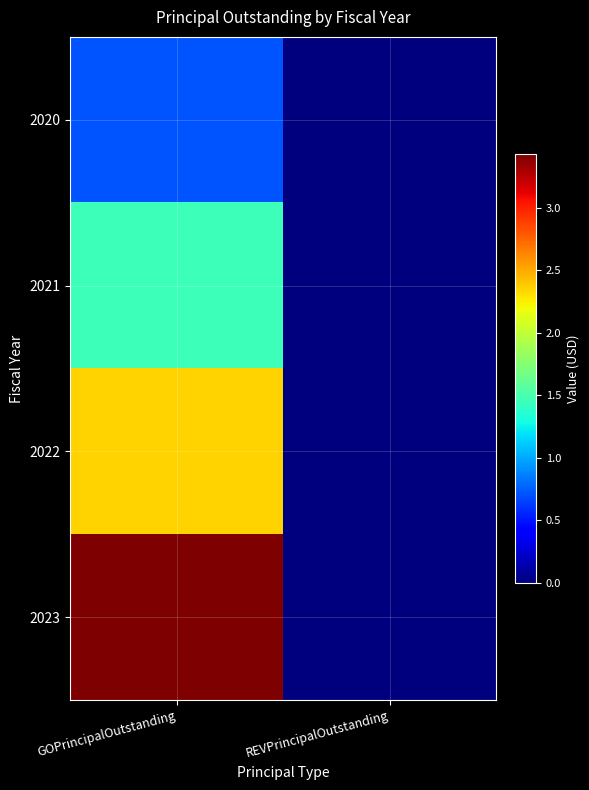

Rank the series by their average value, from lowest to highest.

2020, 2021, 2022, 2023